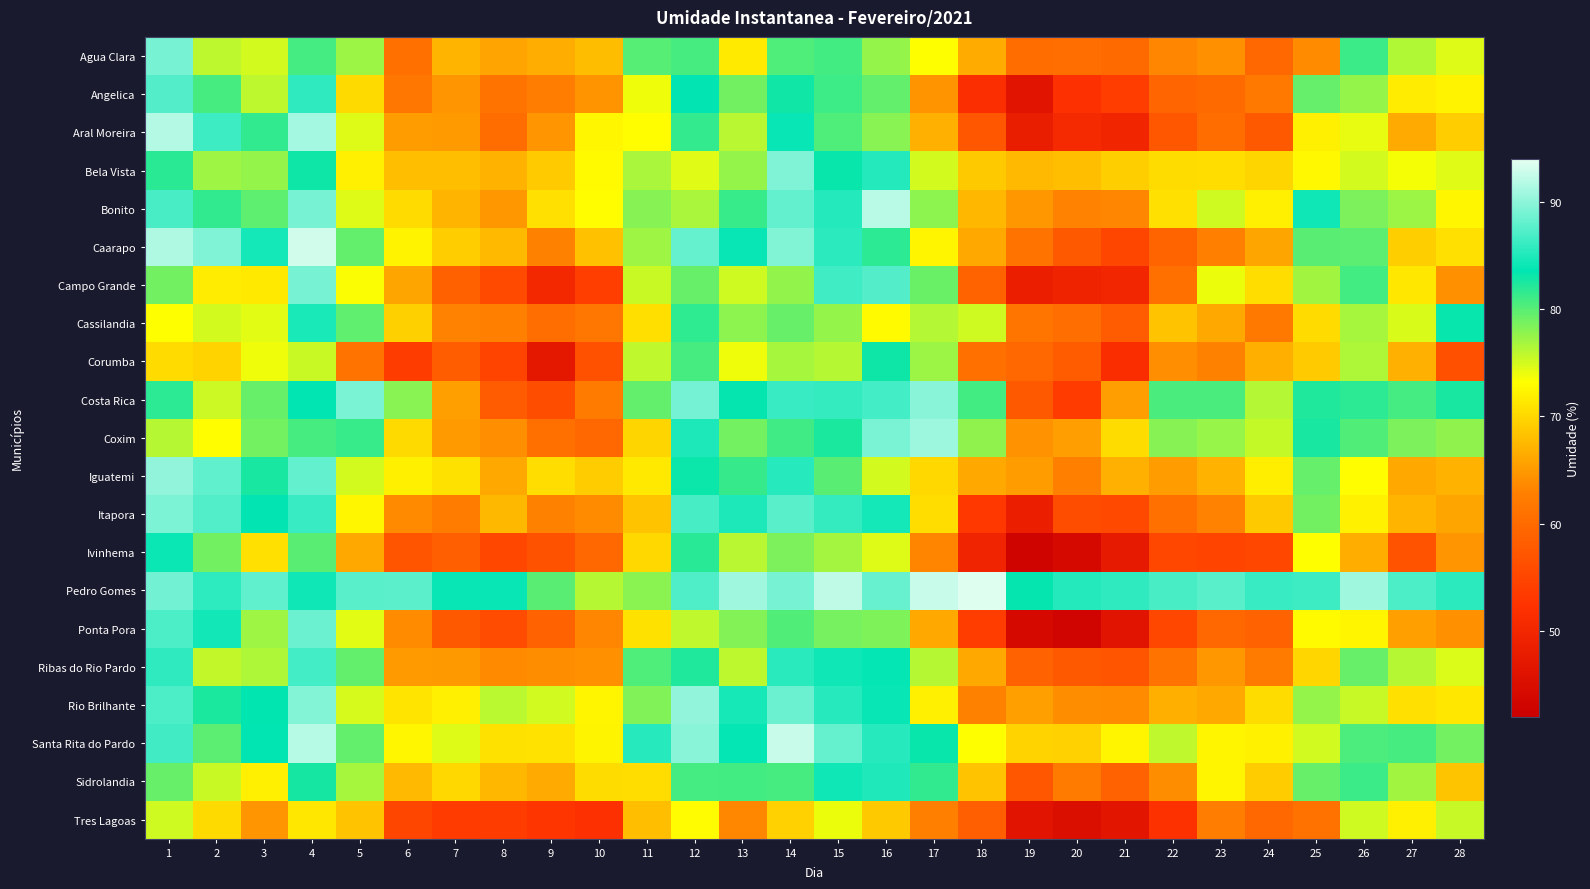

At which category does the chart reach its minimum across all series?

19